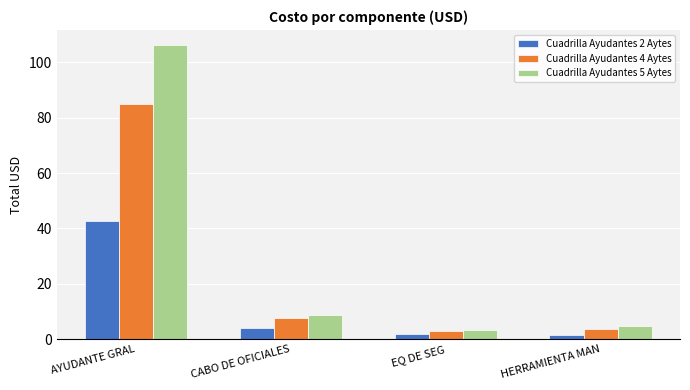

What position from the left is AYUDANTE GRAL?

1